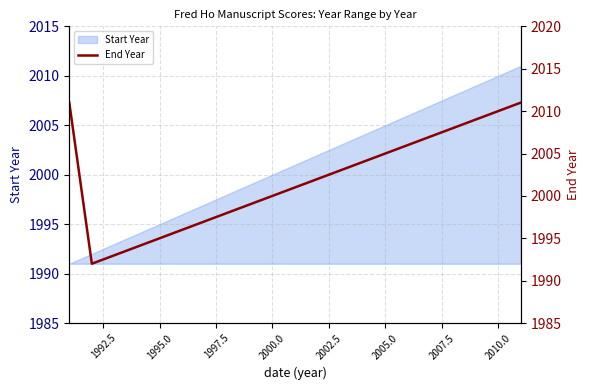

Reading left to right, what are all the values shown in this chart?

2011	1992	1996	1997	1998	2000	2005	2006	2007	2008	2009	2010	2011